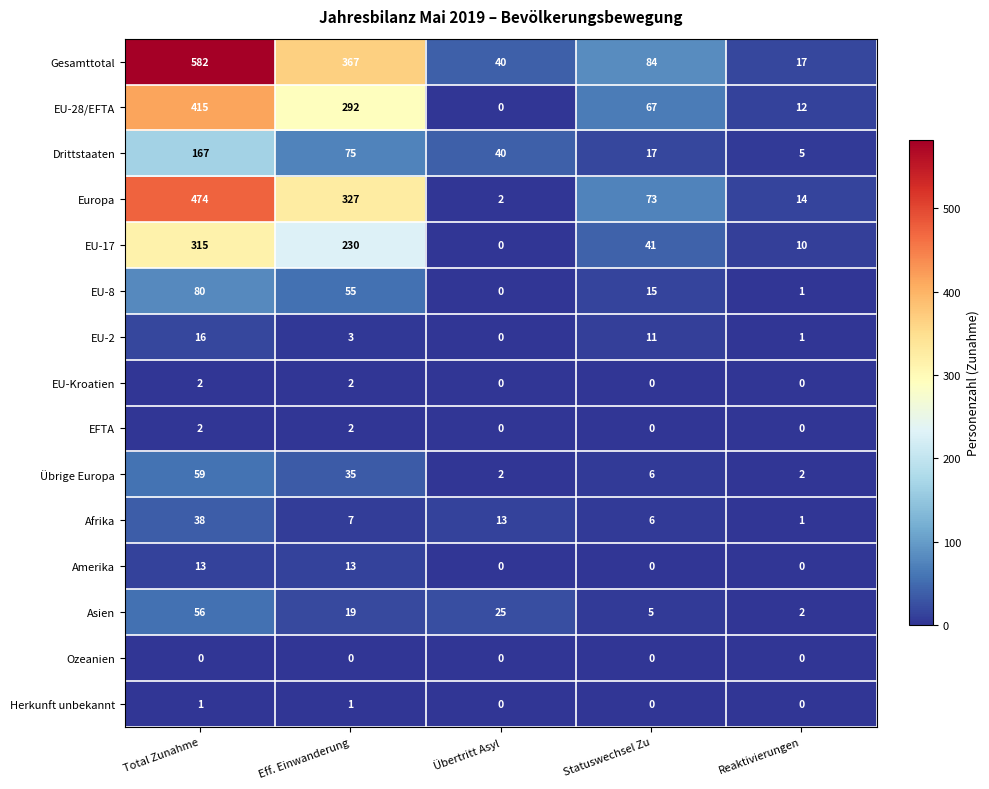

How many categories are shown in the chart?

5